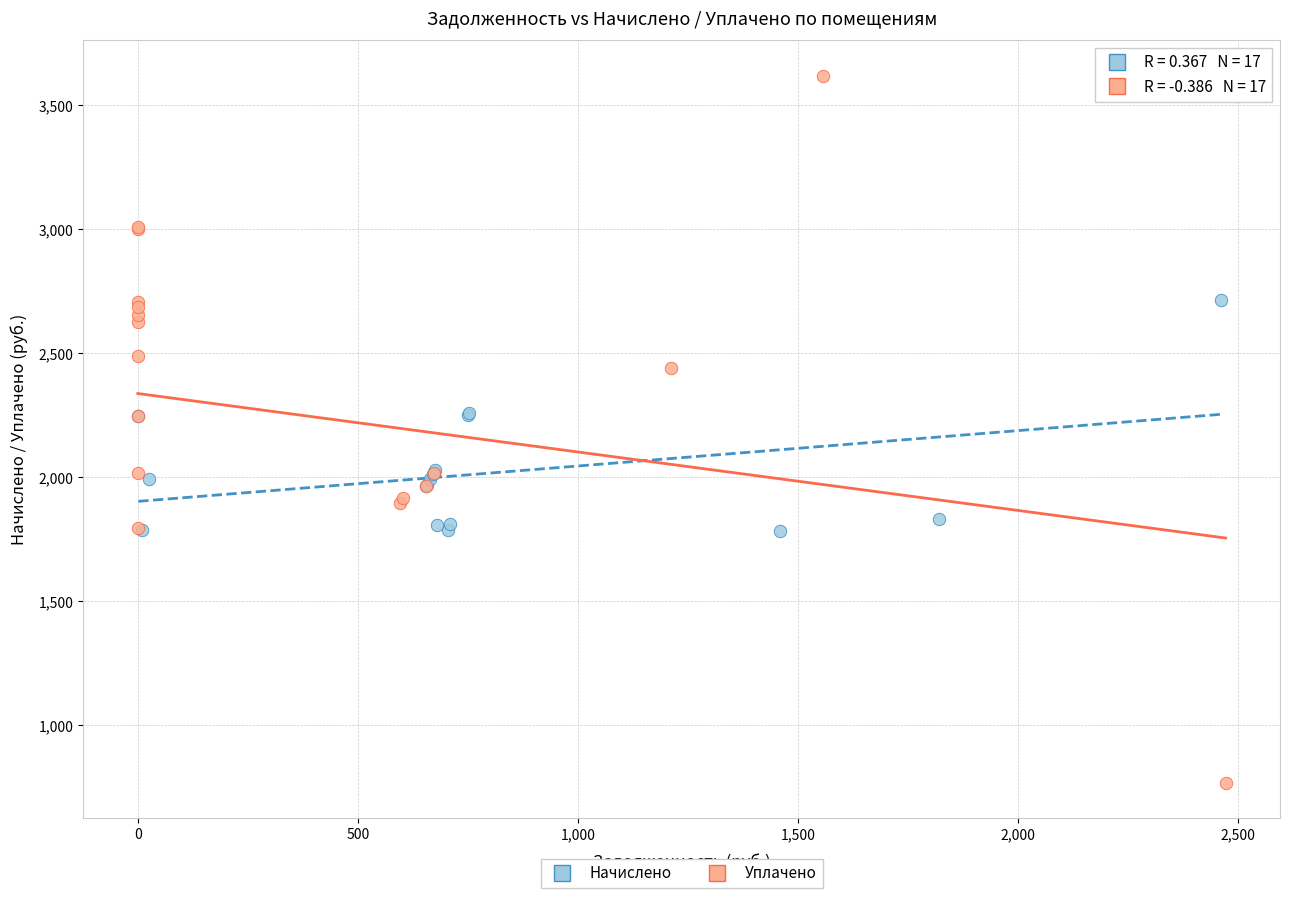

Which series has the largest Y range (max minus min)?

Уплачено